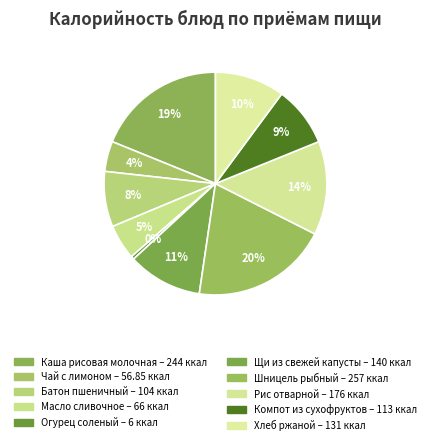

What percentage is the Чай с лимоном slice, to the nearest percent?

4%